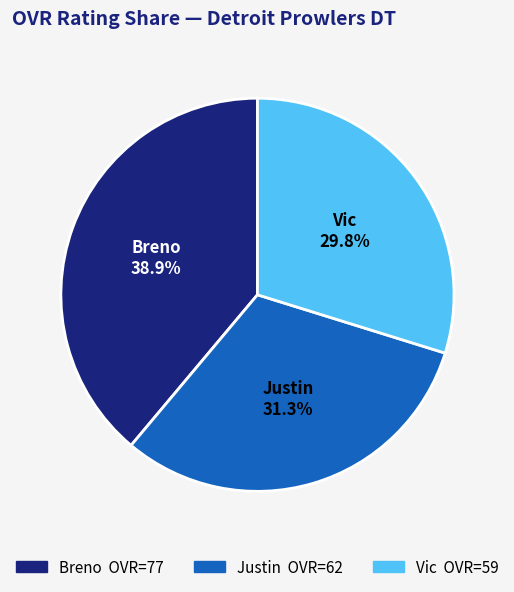

True or false: Breno accounts for 25% of the total.

False